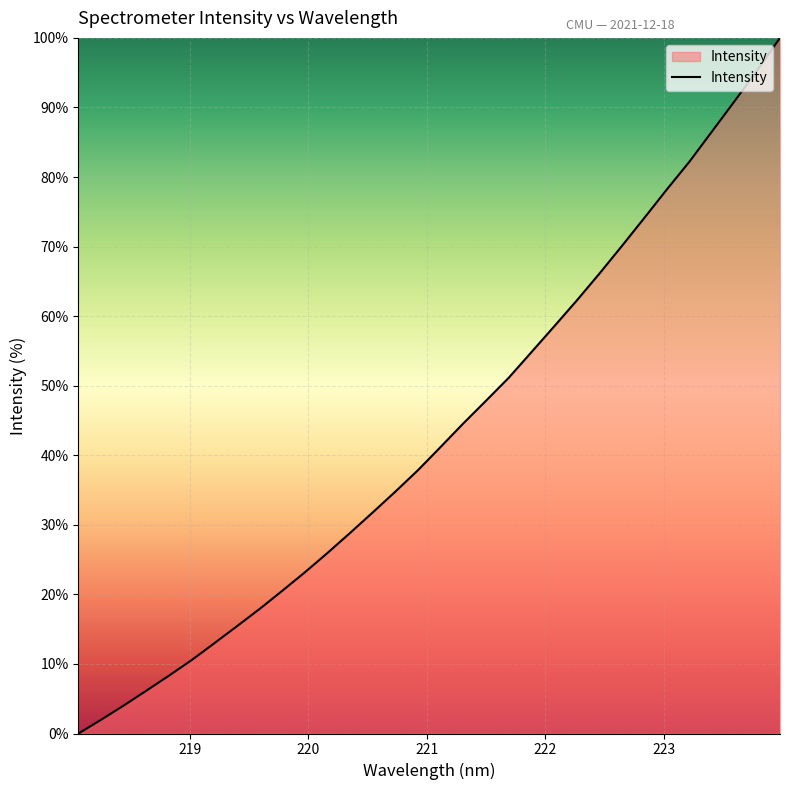

What is the maximum value shown in the chart?

100.0